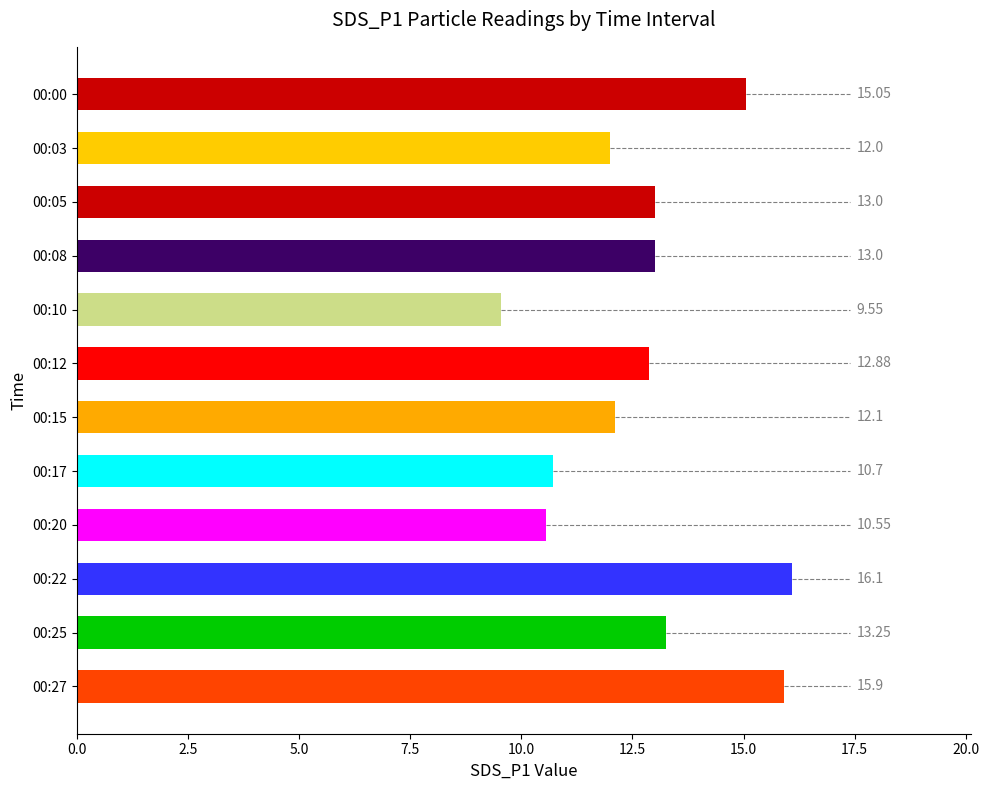

What is the sum of the values at 00:25 and 00:10?

22.8